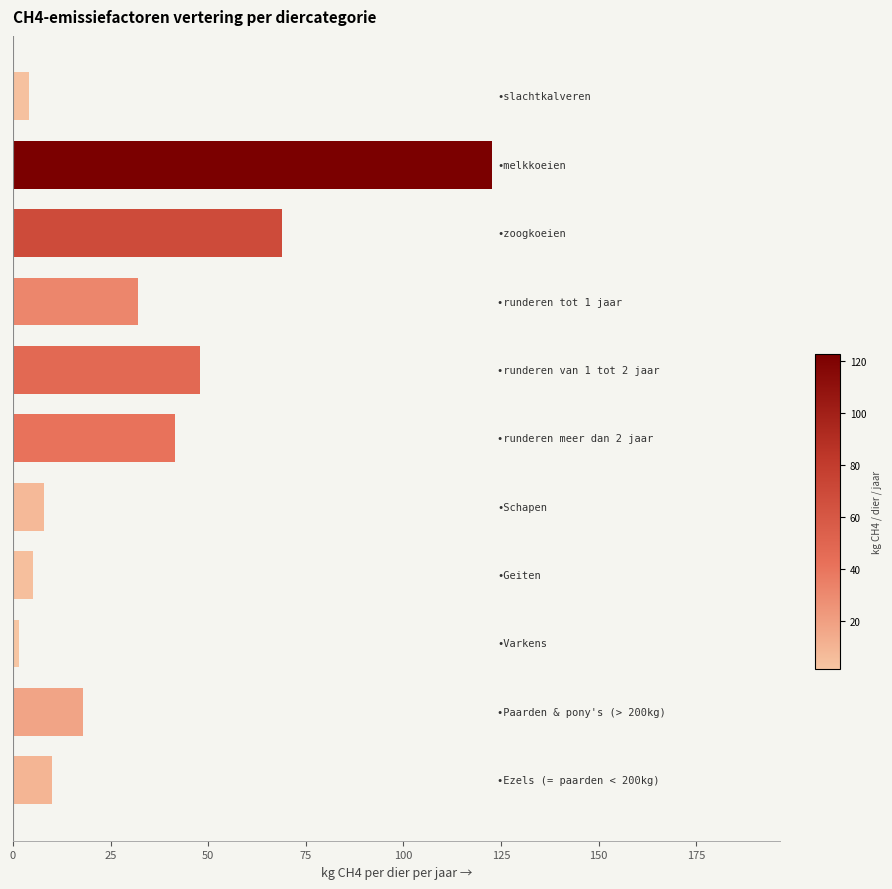

What is the maximum value shown in the chart?

122.8